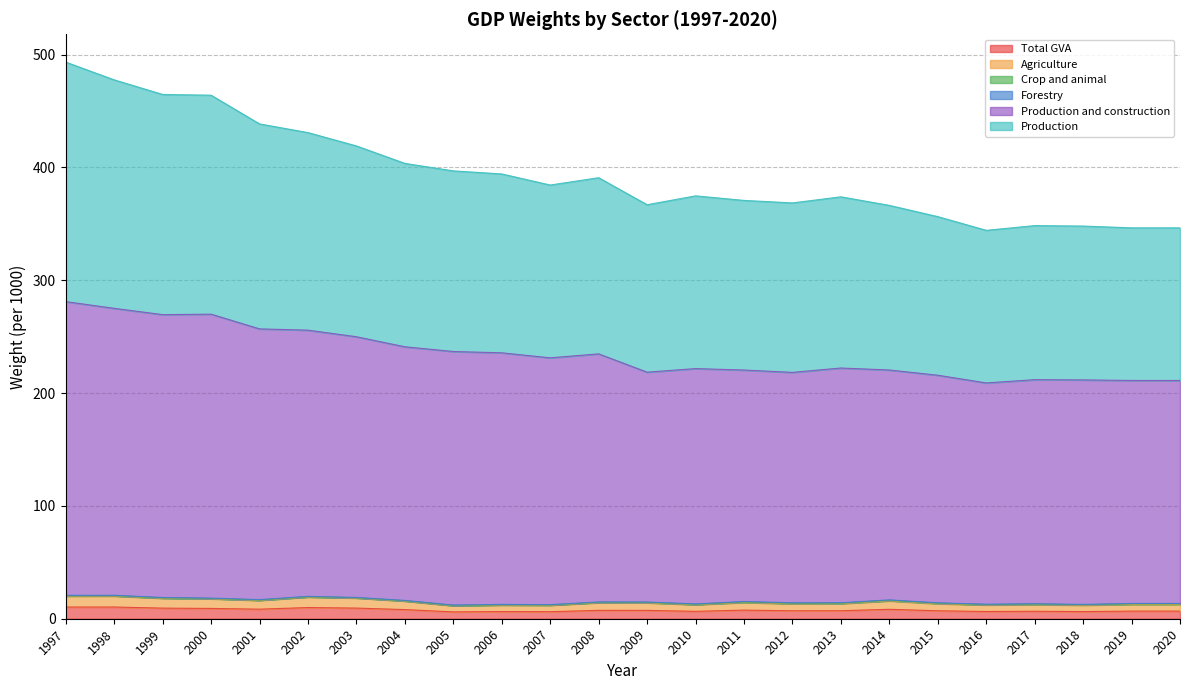

At how many categories does at least one series exceed 204?

24